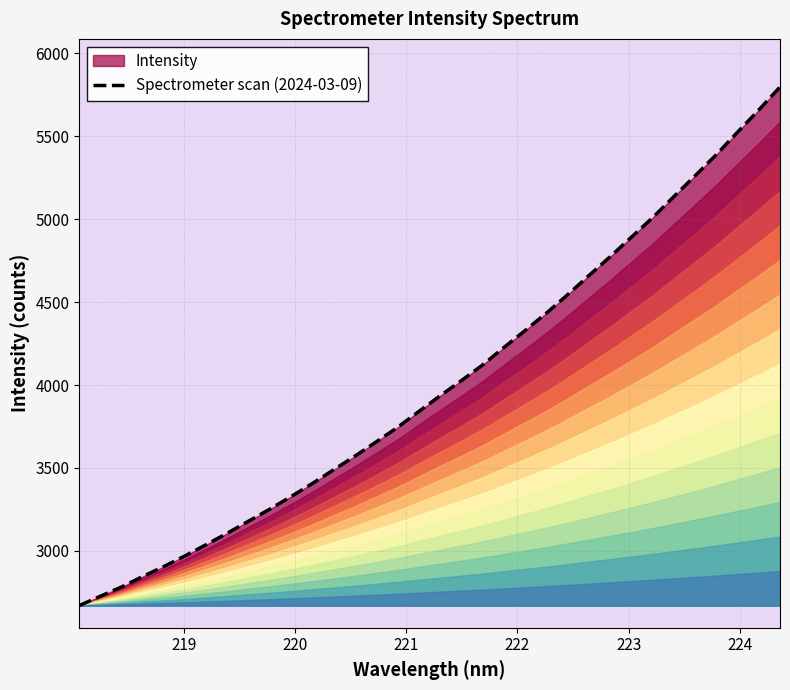

What is the maximum value shown in the chart?

5796.3